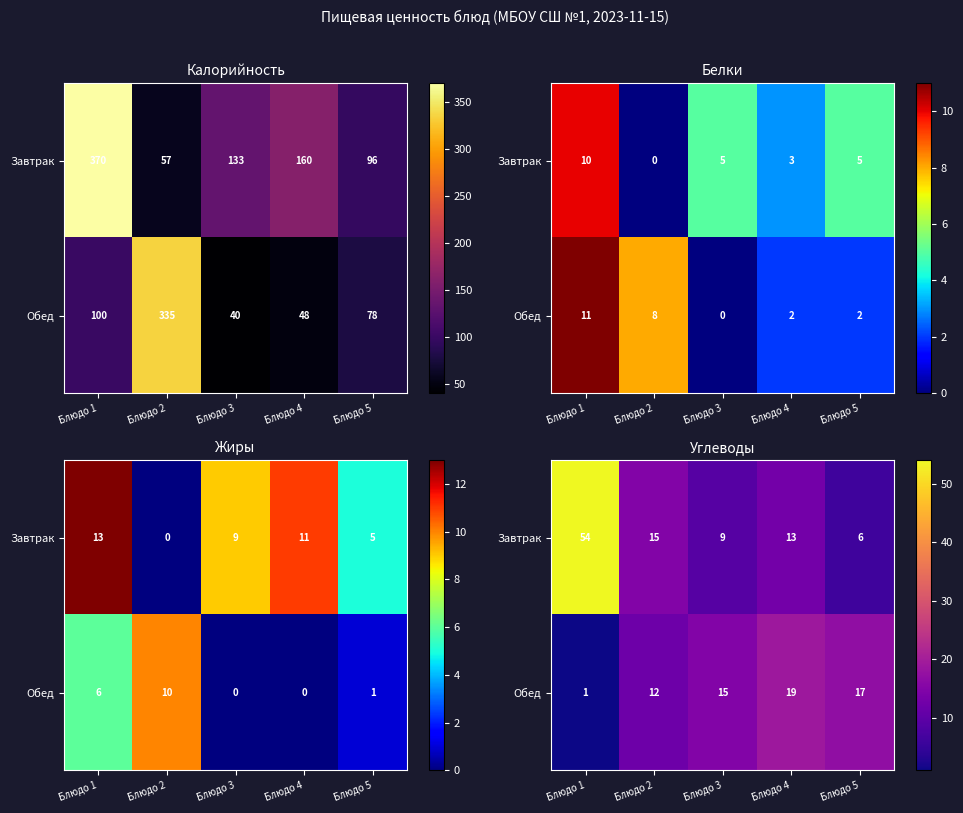

What is the sum of all Обед values?

64